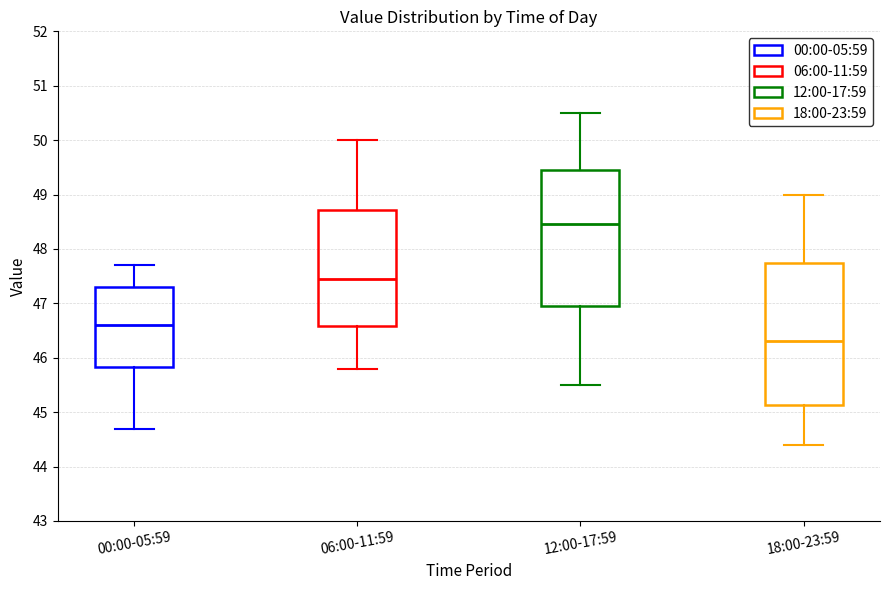

Which box has the lowest median line?

18:00-23:59